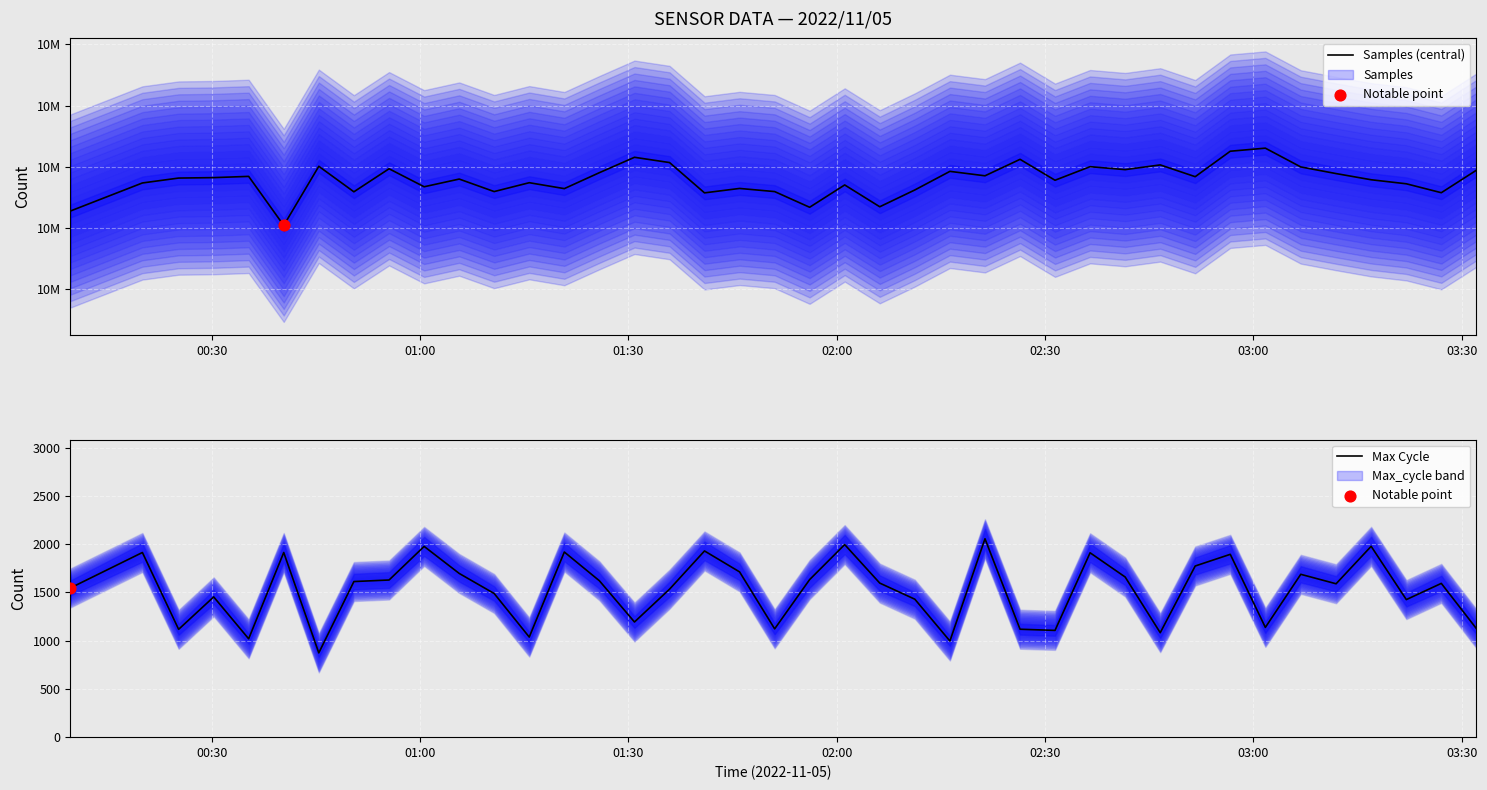

Which series contains the highest Y value?

Samples (central)